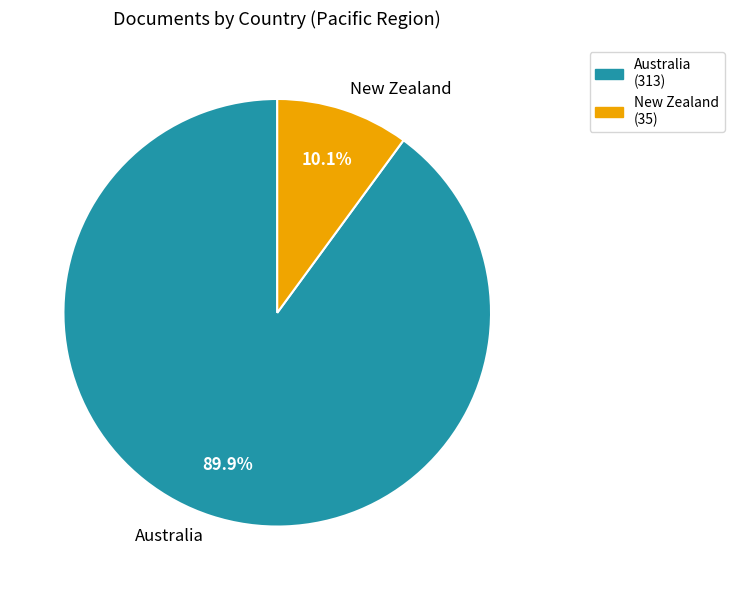

Rank the categories by value from highest to lowest.

Australia, New Zealand